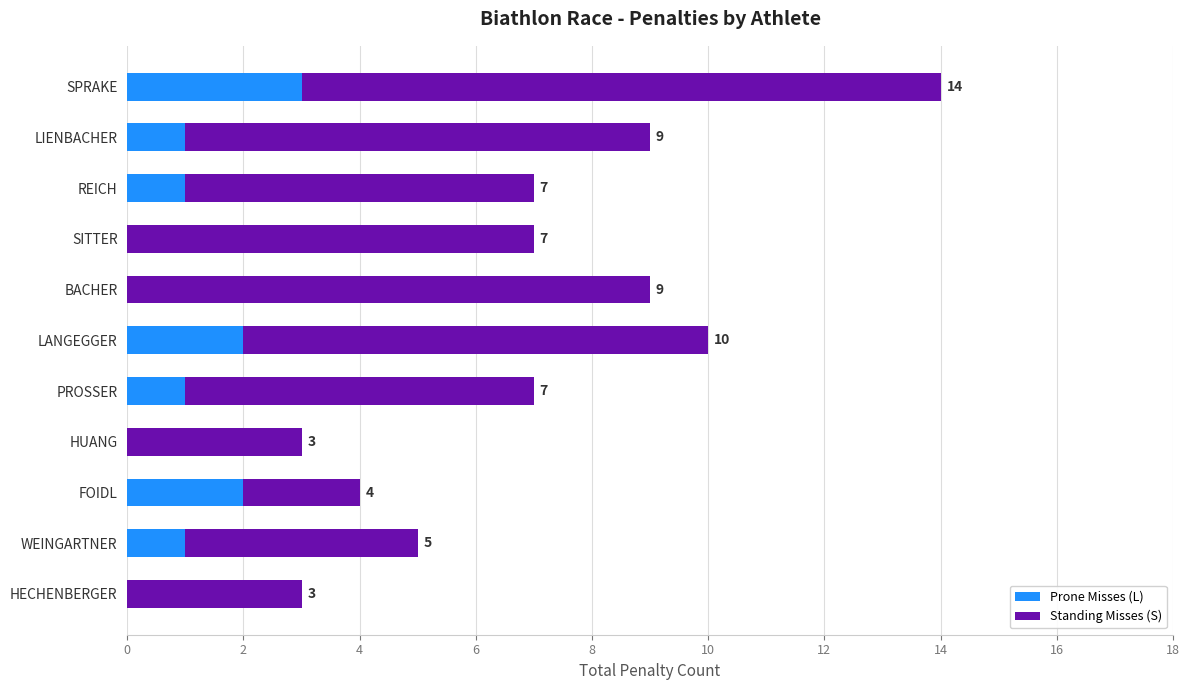

How many Prone Misses (L) values are between 0 and 2?

10